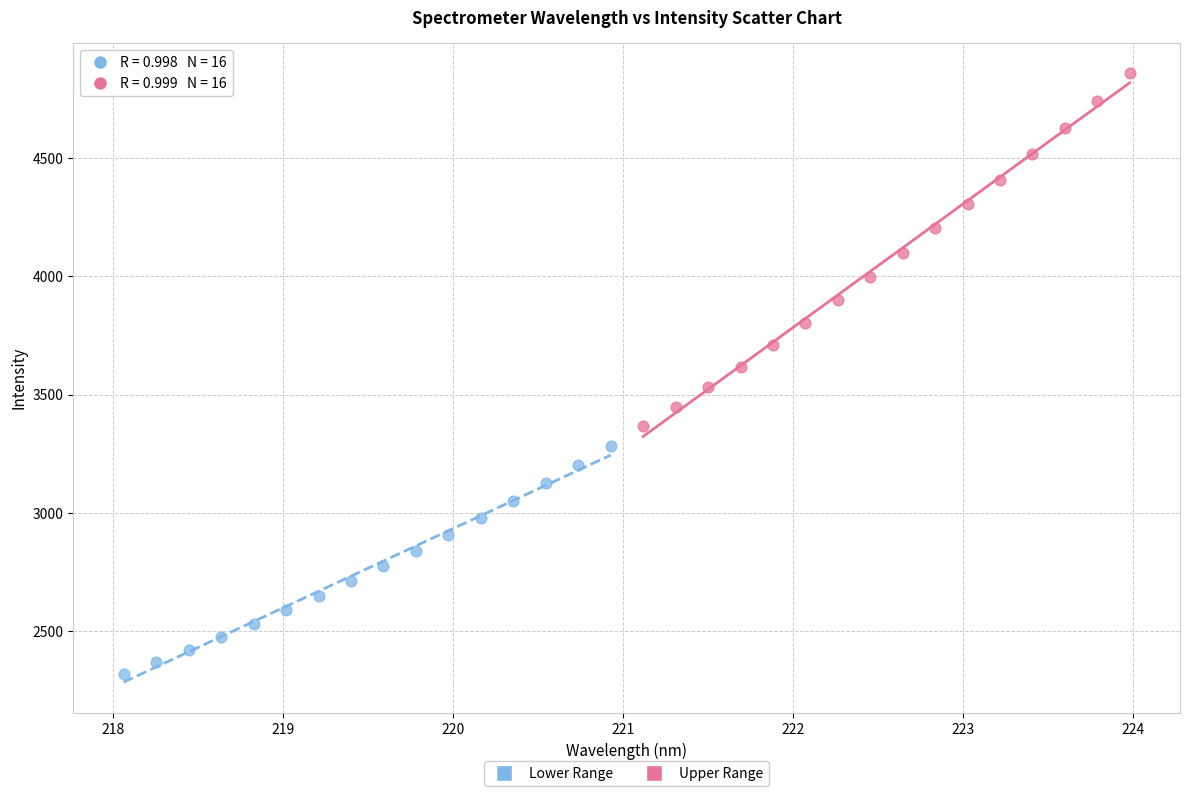

Which series contains the highest Y value?

Upper Range